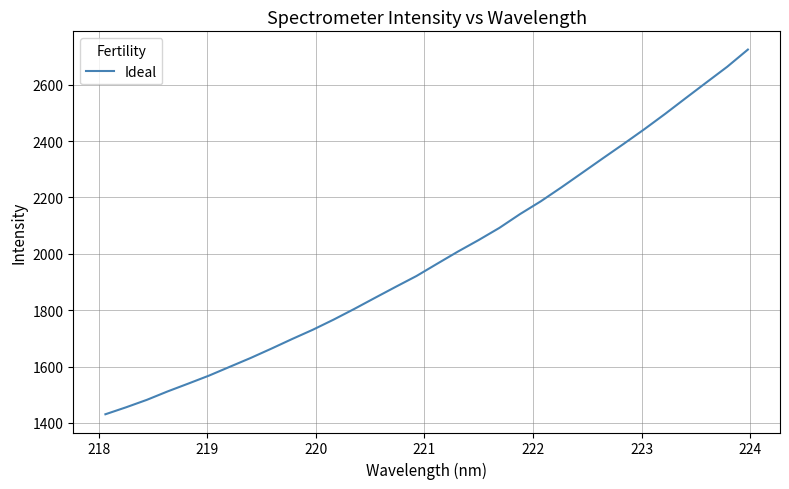

What is the difference between the maximum and minimum values?

1294.6